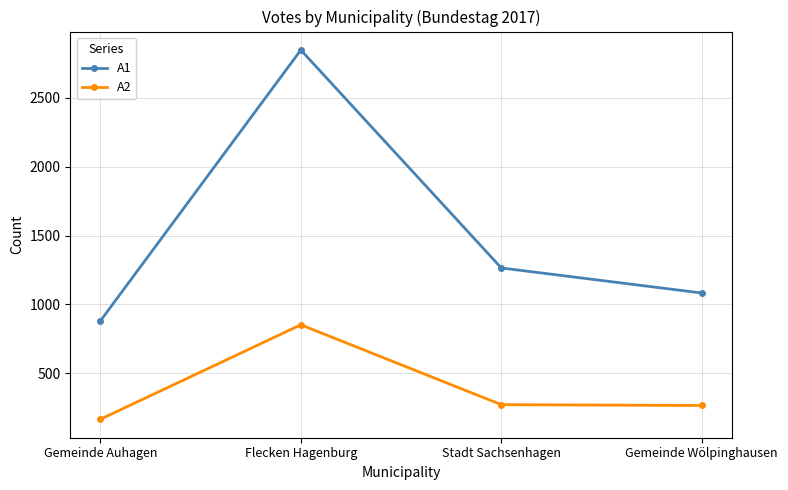

The A1 series shows 4359 at Flecken Hagenburg. True or false?

False